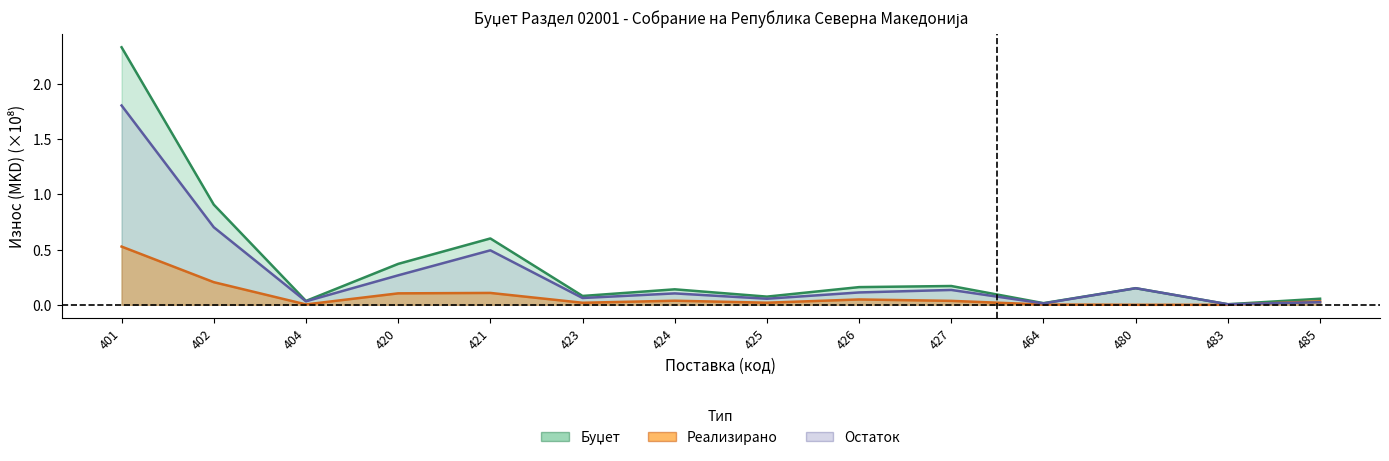

What is the difference between the Остаток values at 464 and 426?

0.1